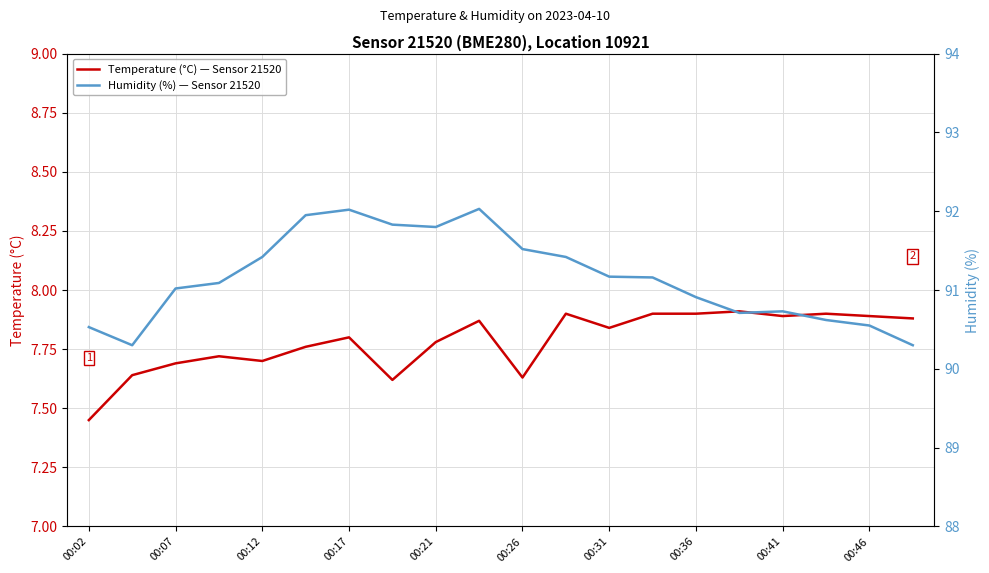

Where is Temperature (°C) — Sensor 21520 nearest to the value 7?

00:02